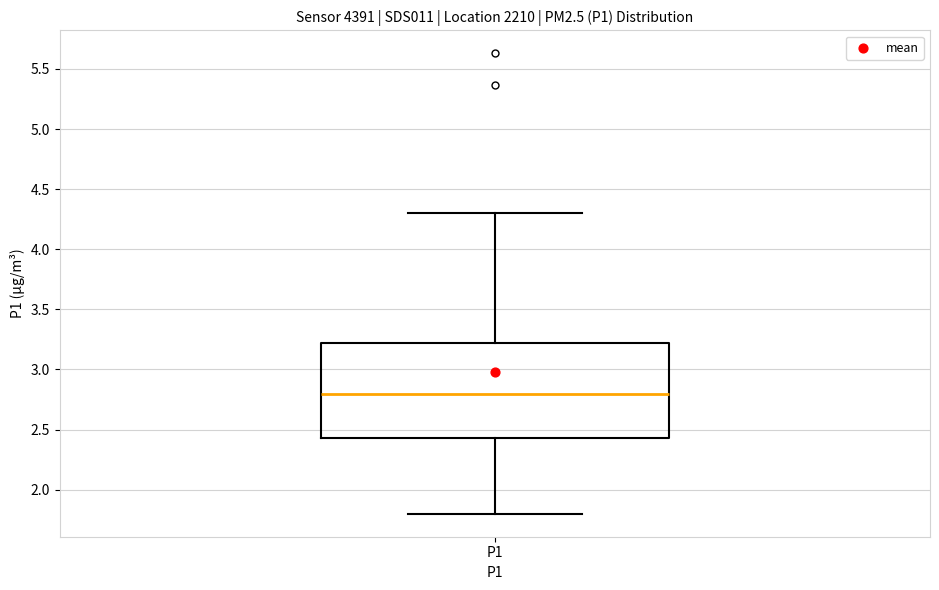

Transcribe this box plot: give where the median line is, the range the box spans, and where the two whiskers end, as read against the y-axis. The values are not printed on the chart, so give them approximately, as read against the axis.

median 2.80, box 2.45 to 3.20, whiskers 1.80 to 4.30